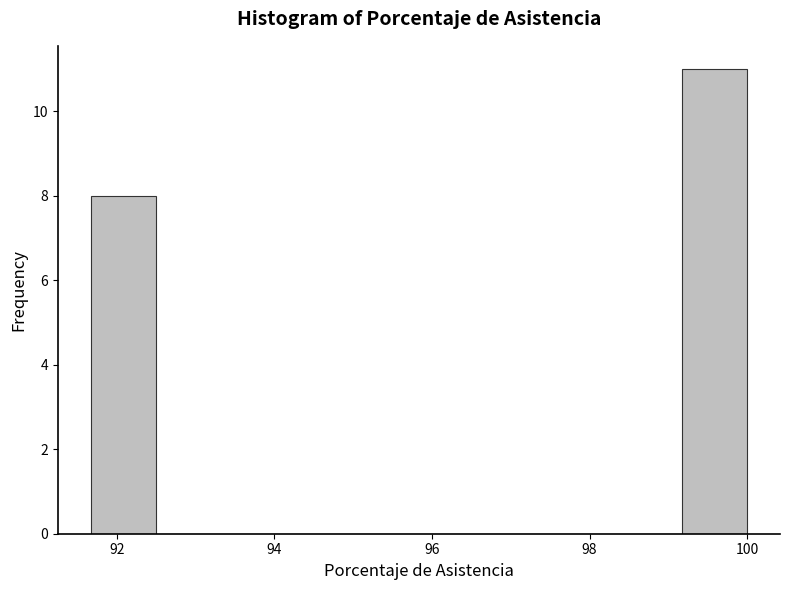

What is the height of the bar covering 99.2 to 100.0 on the x-axis? Neither the bar edges nor the heights are printed on the chart, so give them approximately, as read against the axes.

11